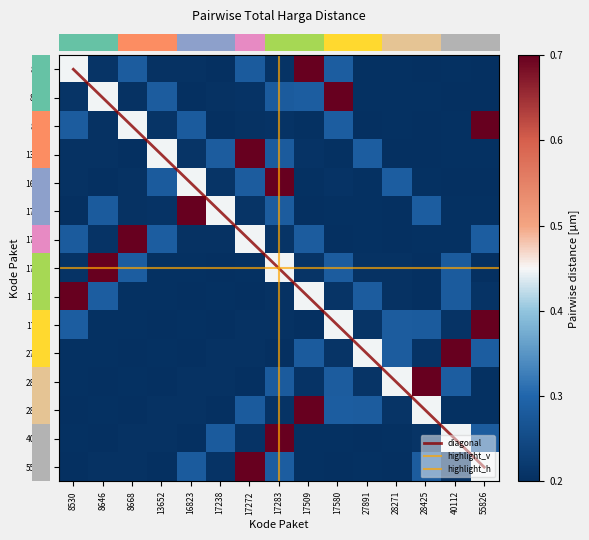

Is it true that 28425 equals 0.0 at 55826?

True